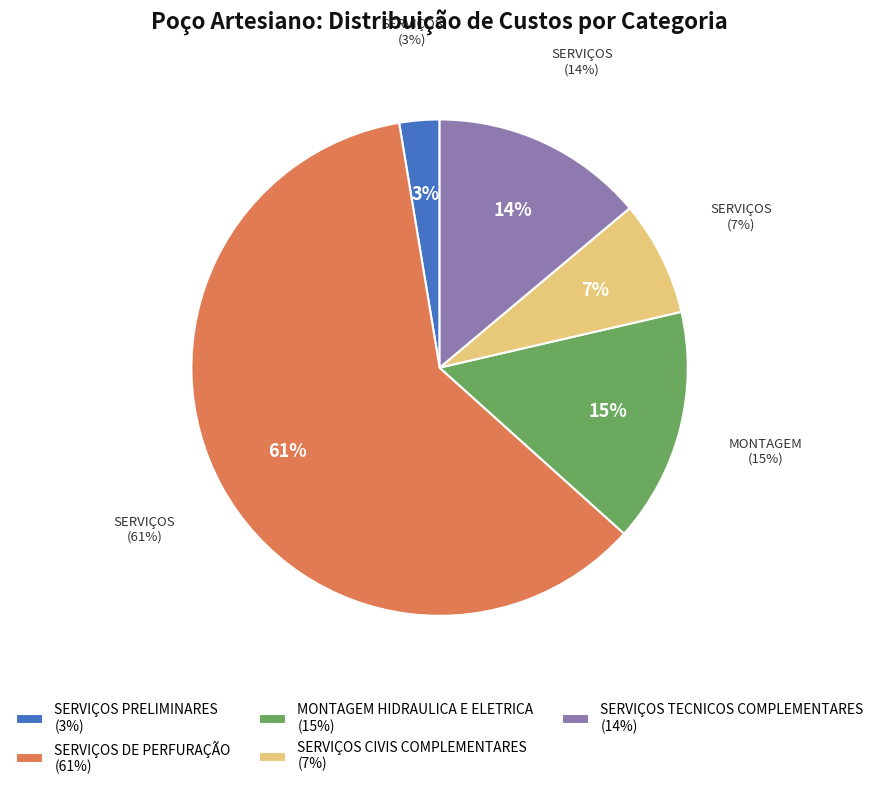

What is the majority slice?

SERVIÇOS DE PERFURAÇÃO